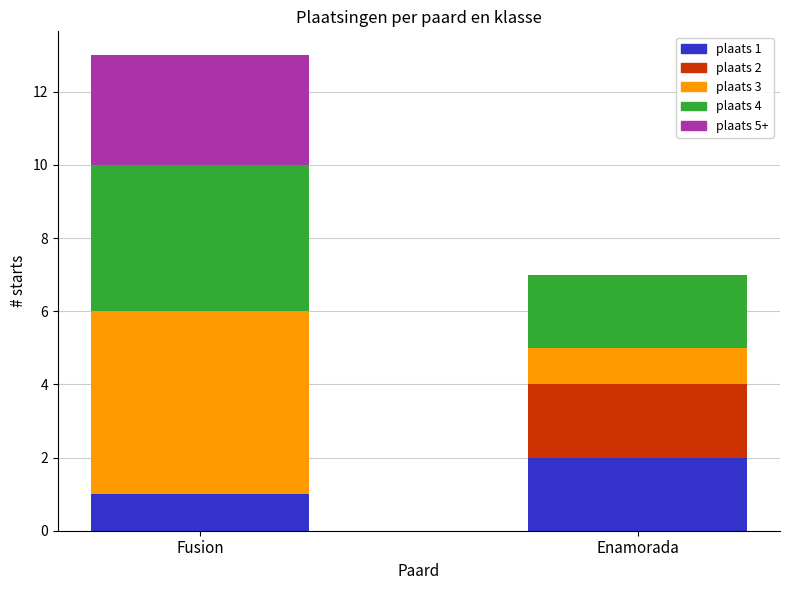

At which category is the sum across all series the highest?

Fusion